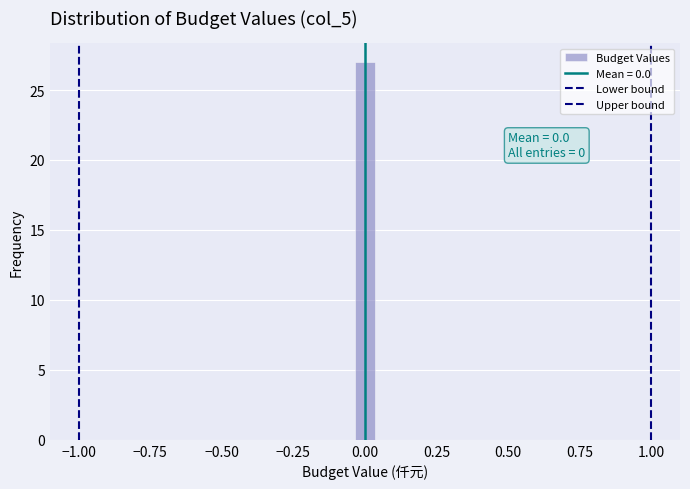

Around what value on the x-axis is the tallest bar? Give the approximate position of its centre, as read against the axis.

0.00